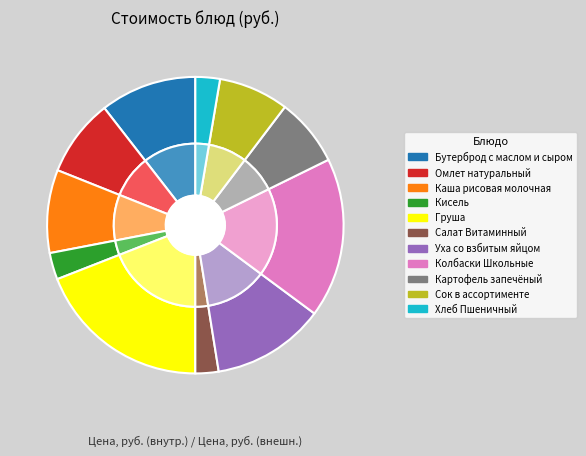

What is the change in value from Груша to Салат Витаминный?

-24.8